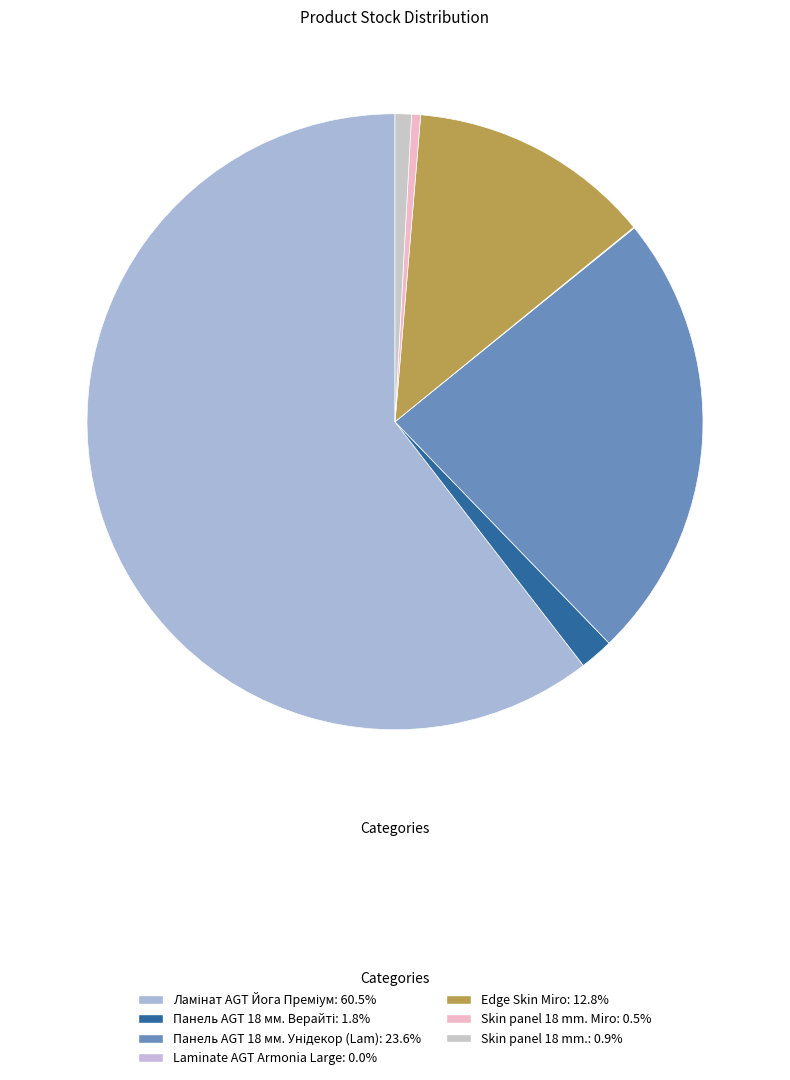

To the nearest percent, what is the difference between the largest and smallest slice percentages?

60%